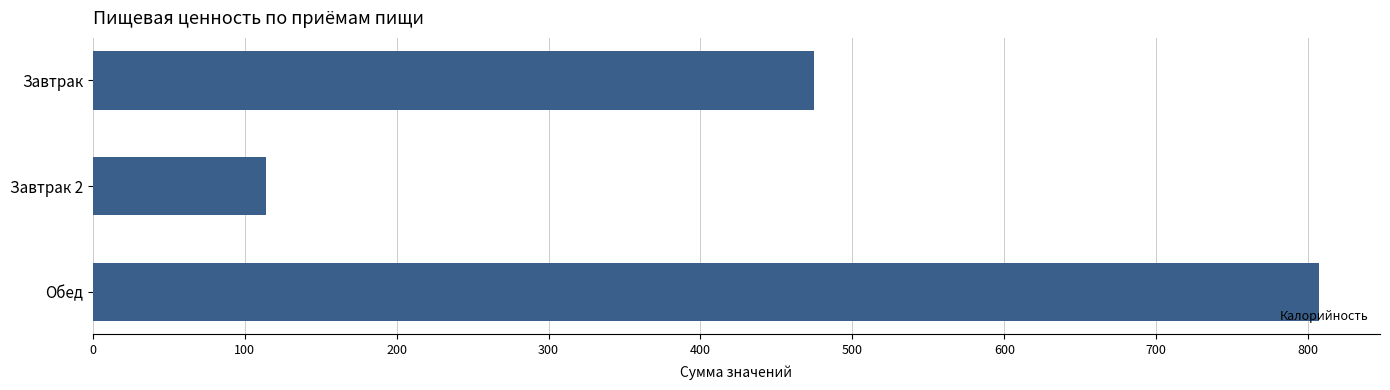

Where is the data nearest to the value 460?

Завтрак